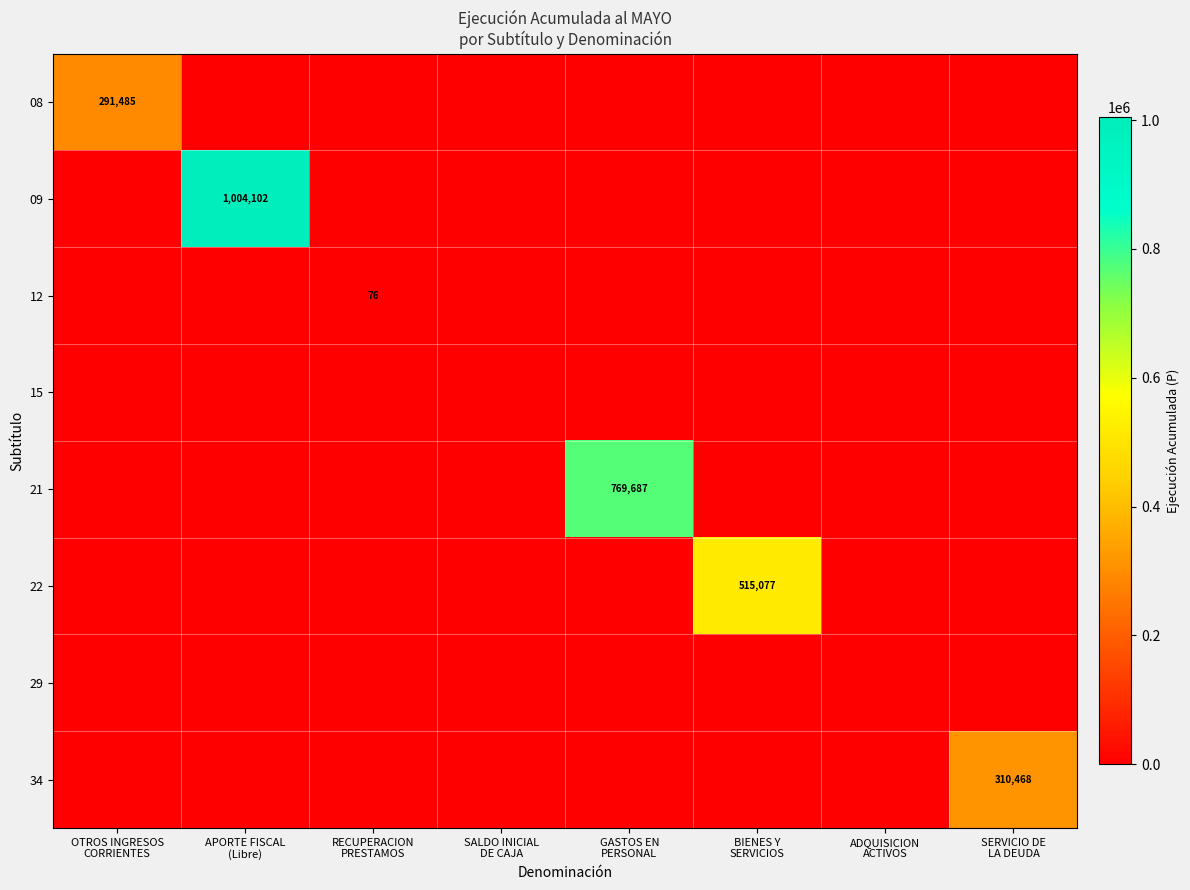

Which category has the lowest value across all series?

APORTE FISCAL
(Libre)